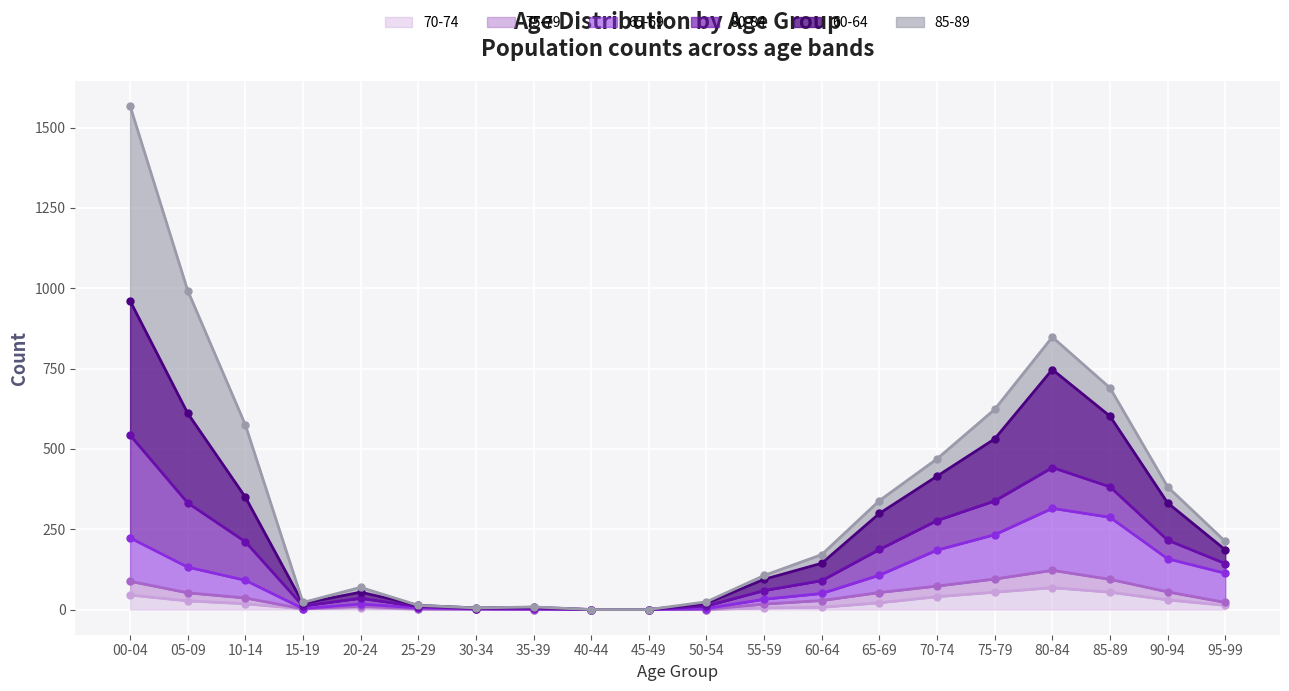

Is it true that 70-74 equals 5 at 55-59?

True